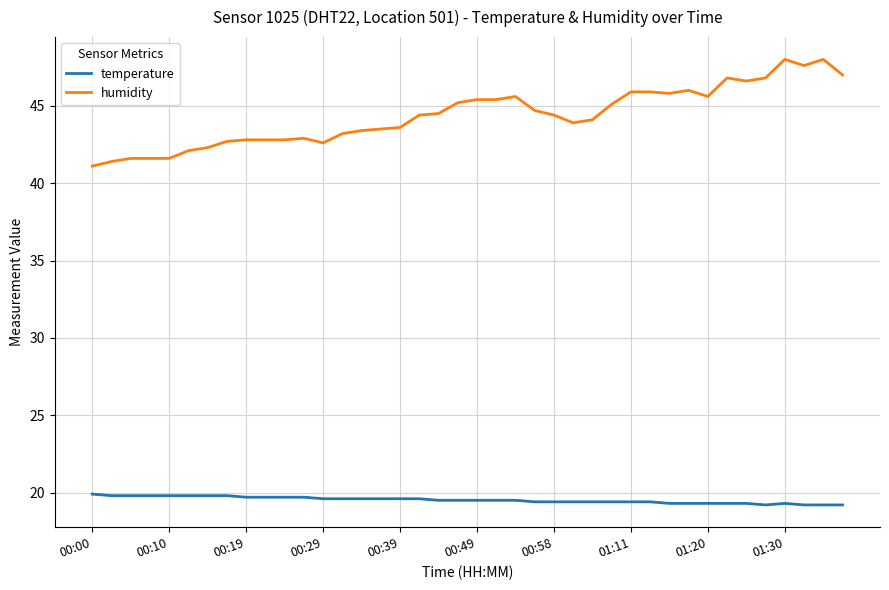

True or false: humidity and temperature intersect in this chart.

False